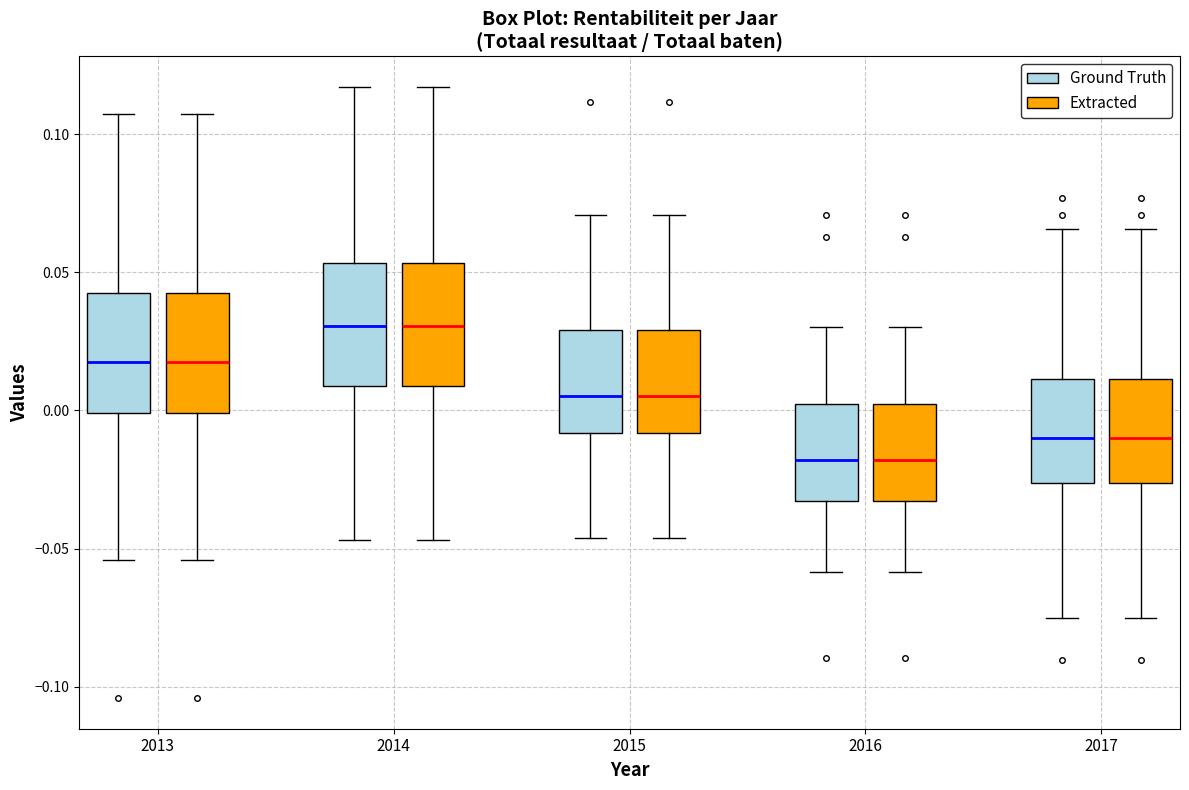

Reading left to right, read every box against the y-axis: the position of its median line, the range the box covers, and the ends of its whiskers. The values are not printed on the chart, so give them approximately, as read against the axis.

2013 (Ground Truth): median 0.020, box 0.000 to 0.045, whiskers -0.055 to 0.105
2013 (Extracted): median 0.020, box 0.000 to 0.045, whiskers -0.055 to 0.105
2014 (Ground Truth): median 0.030, box 0.010 to 0.055, whiskers -0.045 to 0.115
2014 (Extracted): median 0.030, box 0.010 to 0.055, whiskers -0.045 to 0.115
2015 (Ground Truth): median 0.005, box -0.010 to 0.030, whiskers -0.045 to 0.070
2015 (Extracted): median 0.005, box -0.010 to 0.030, whiskers -0.045 to 0.070
2016 (Ground Truth): median -0.020, box -0.035 to 0.000, whiskers -0.060 to 0.030
2016 (Extracted): median -0.020, box -0.035 to 0.000, whiskers -0.060 to 0.030
2017 (Ground Truth): median -0.010, box -0.025 to 0.010, whiskers -0.075 to 0.065
2017 (Extracted): median -0.010, box -0.025 to 0.010, whiskers -0.075 to 0.065